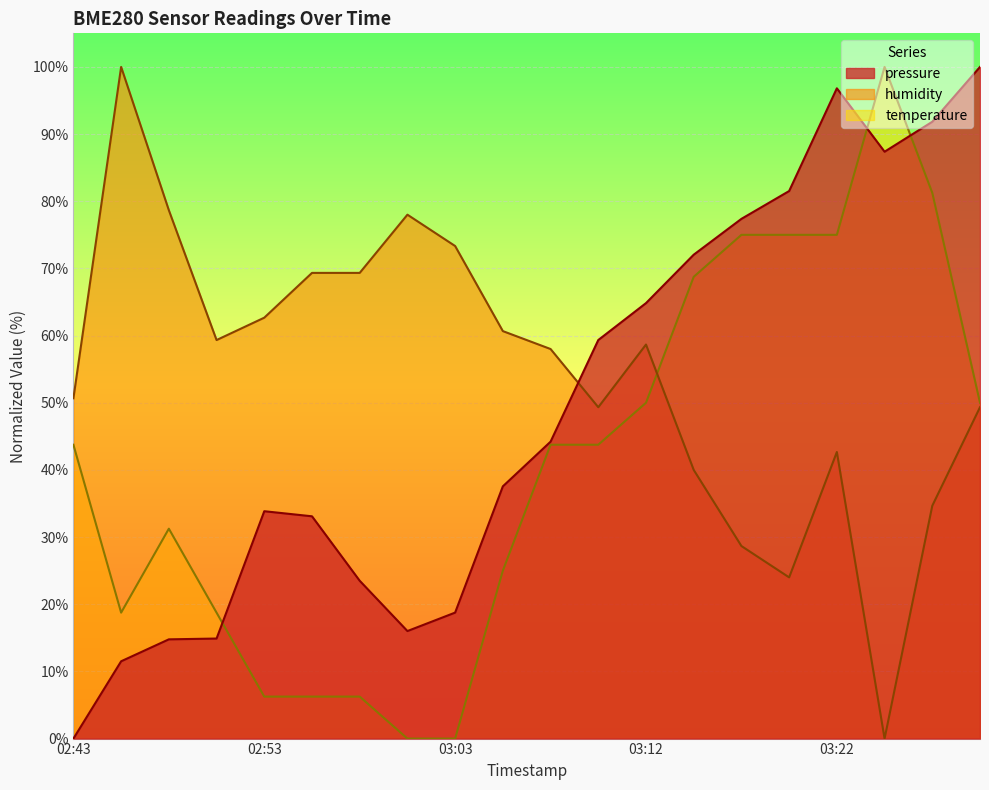

What is the maximum value shown in the chart?

100.0